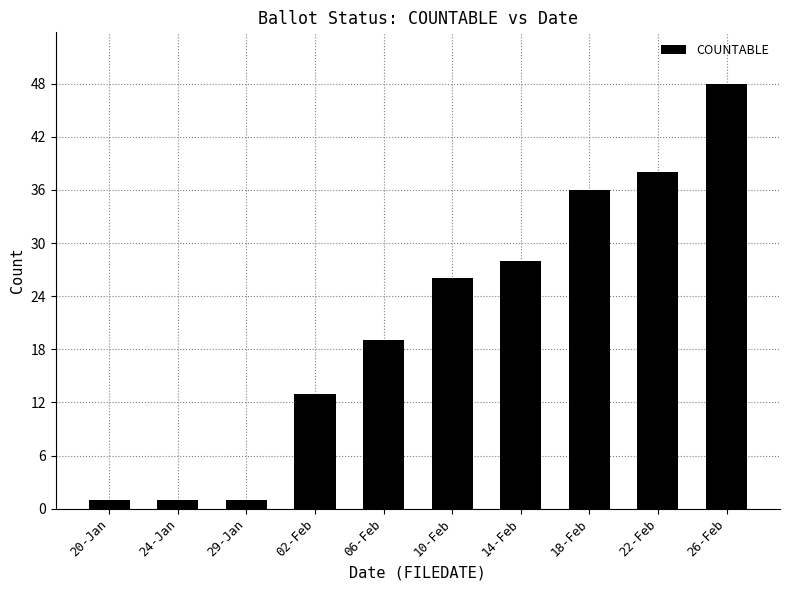

Is it true that the value at 06-Feb is 5?

False